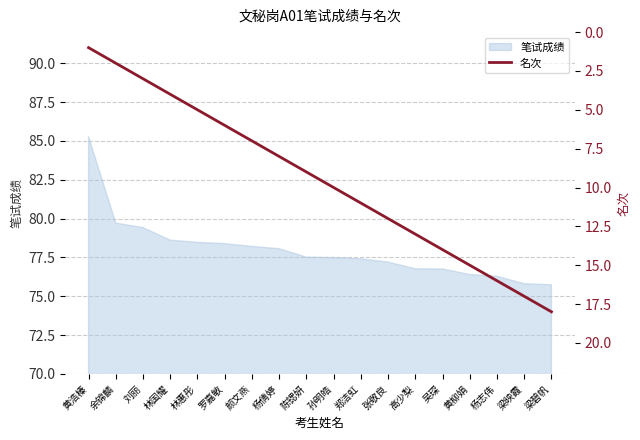

Reading left to right, extract all data points from this chart.

黄浩榛=1	余锦麟=2	刘丽=3	林国耀=4	林惠彤=5	罗嘉敏=6	颜文燕=7	杨倩婷=8	陈锶妍=9	孙明皓=10	郑洁虹=11	张敬良=12	高少梨=13	吴琛=14	黄柳娟=15	杨志伟=16	梁映霞=17	梁碧帆=18